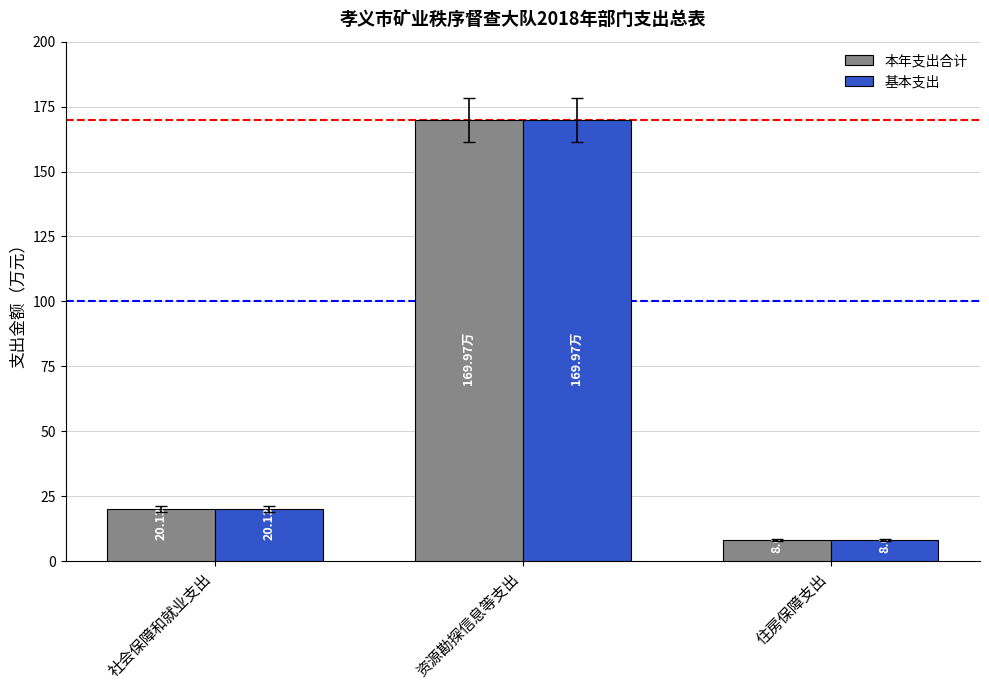

Which category has the highest value across all series?

资源勘探信息等支出